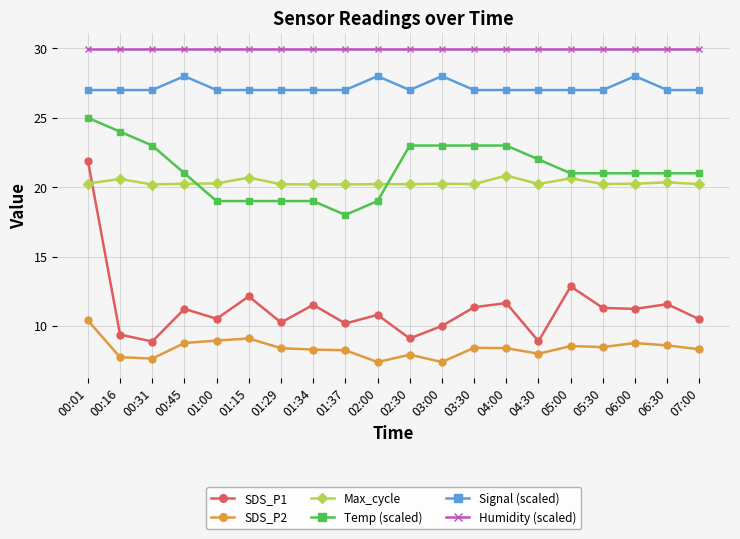

List the series in order of their peak value, highest first.

Humidity (scaled), Signal (scaled), Temp (scaled), SDS_P1, Max_cycle, SDS_P2